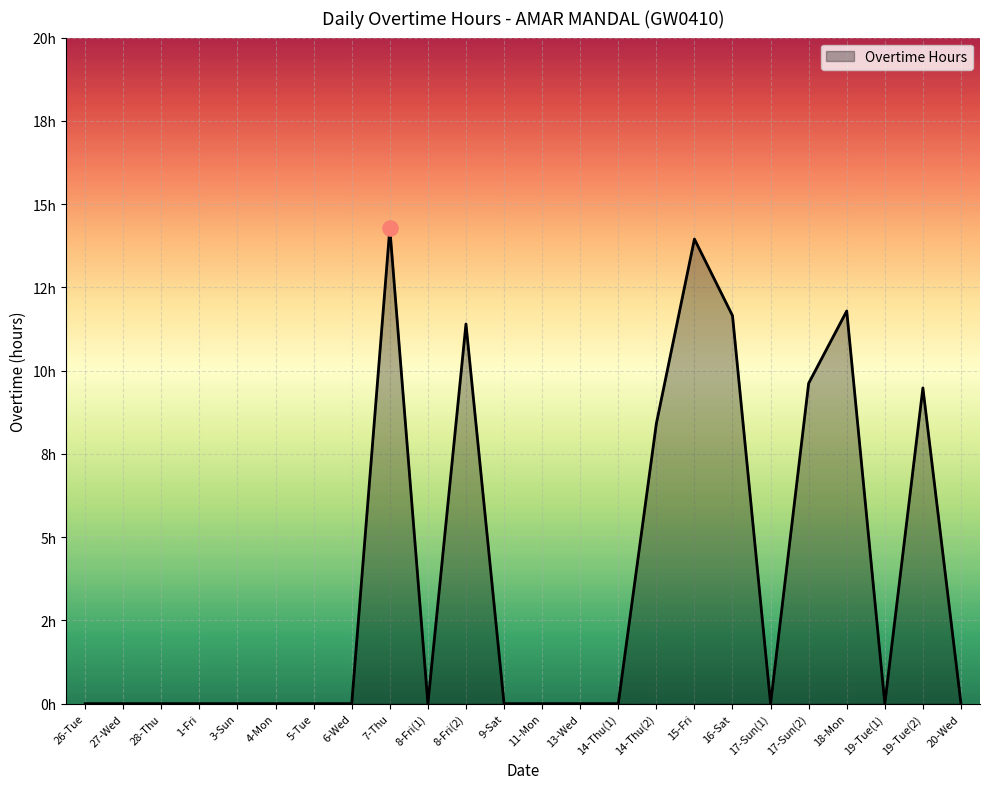

Is this an area chart (filled region under the line)?

Yes